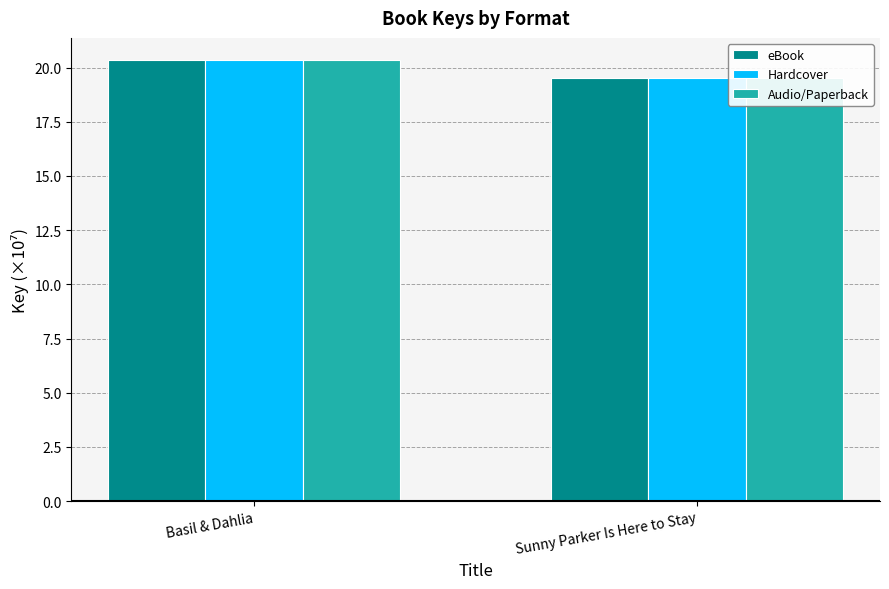

At how many categories does at least one series exceed 19?

2